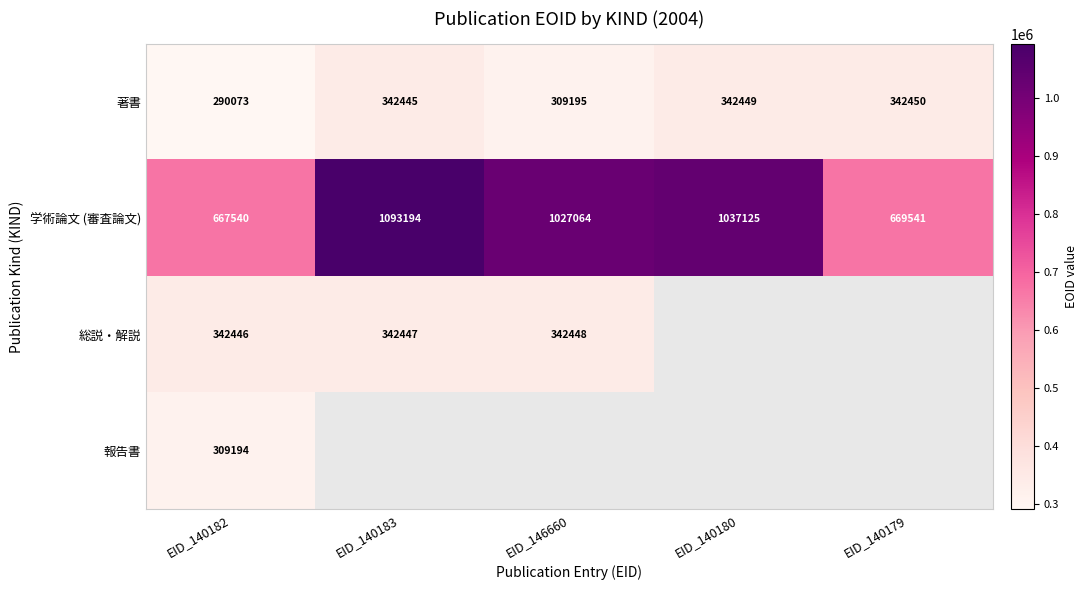

What is the lowest value of the 著書 series?

290073